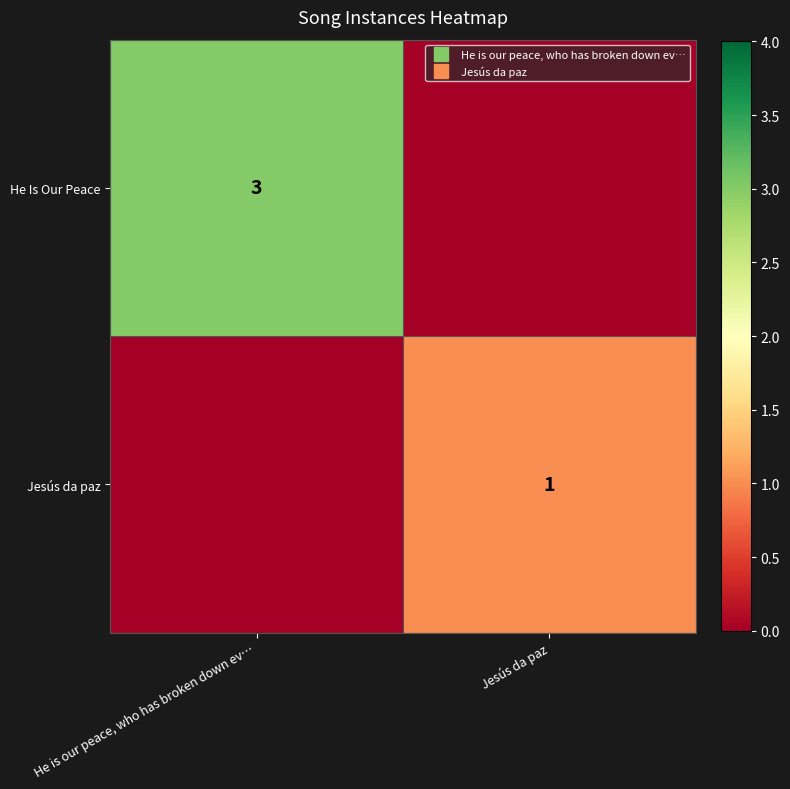

What is the difference between the maximum and minimum values in the Jesús da paz series?

1